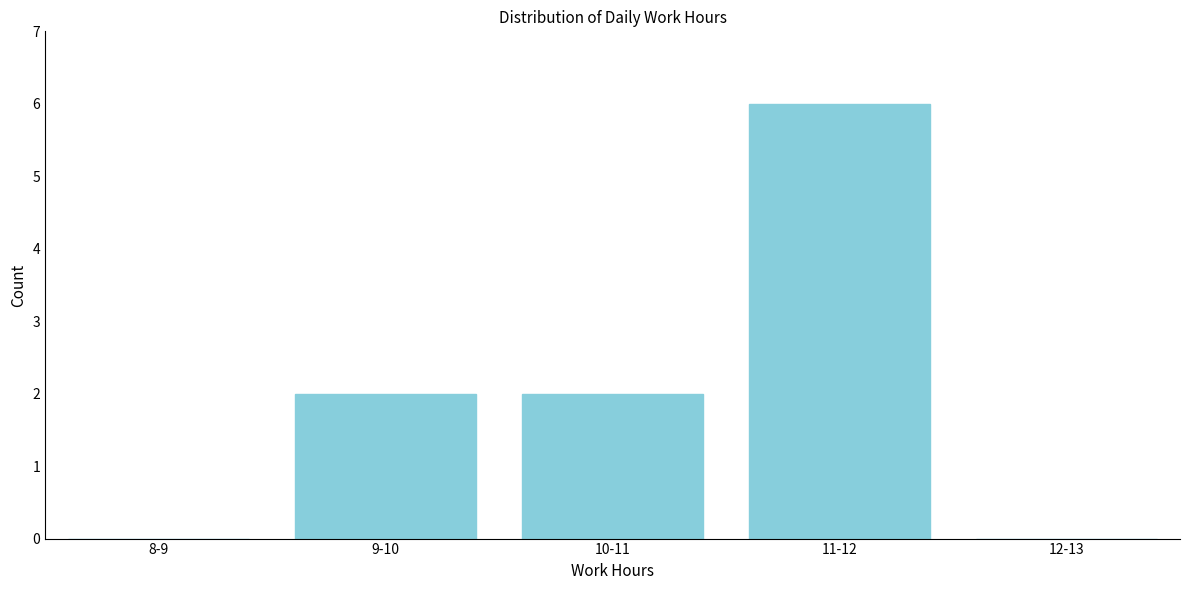

Reading left to right, what are all the values shown in this chart?

8-9=0	9-10=2	10-11=2	11-12=6	12-13=0